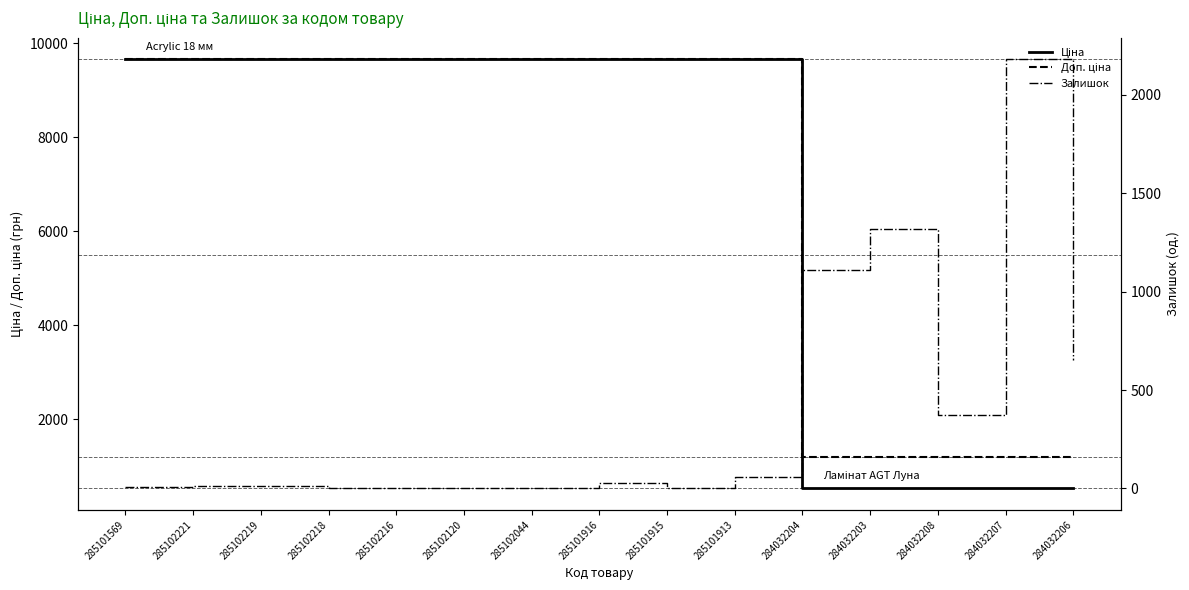

The value of Ціна at 285101913 is 3611.0. True or false?

False